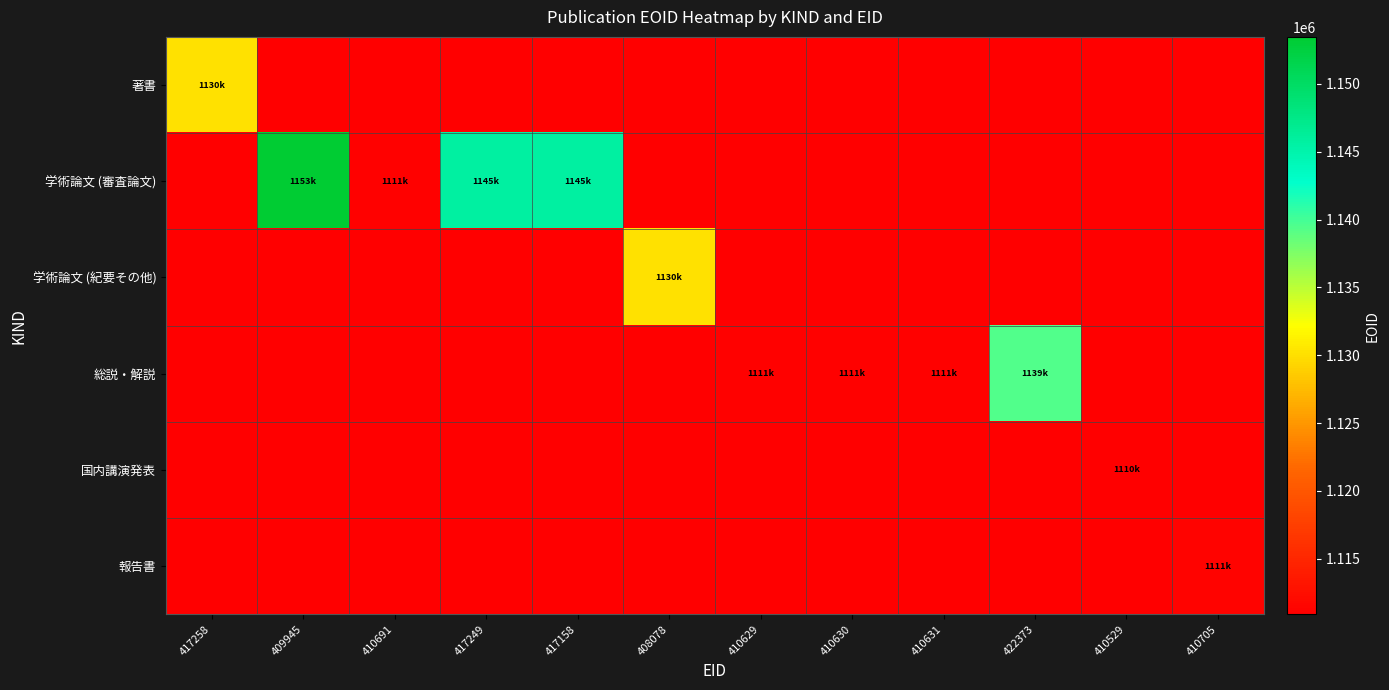

At how many categories does at least one series exceed 1118498?

6